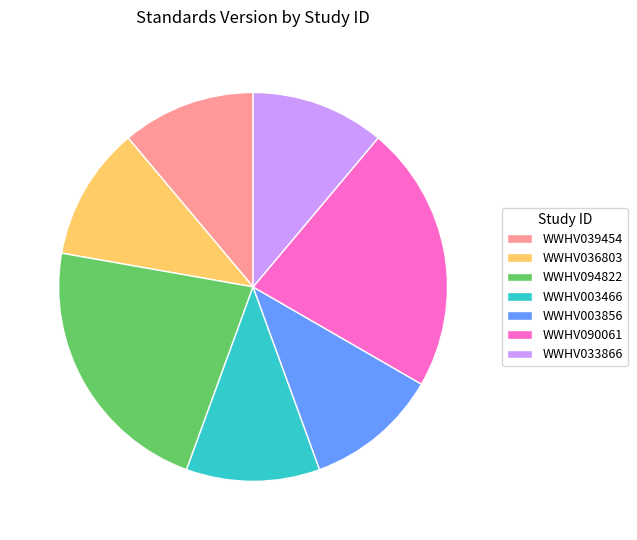

How many slices are in this pie chart?

7